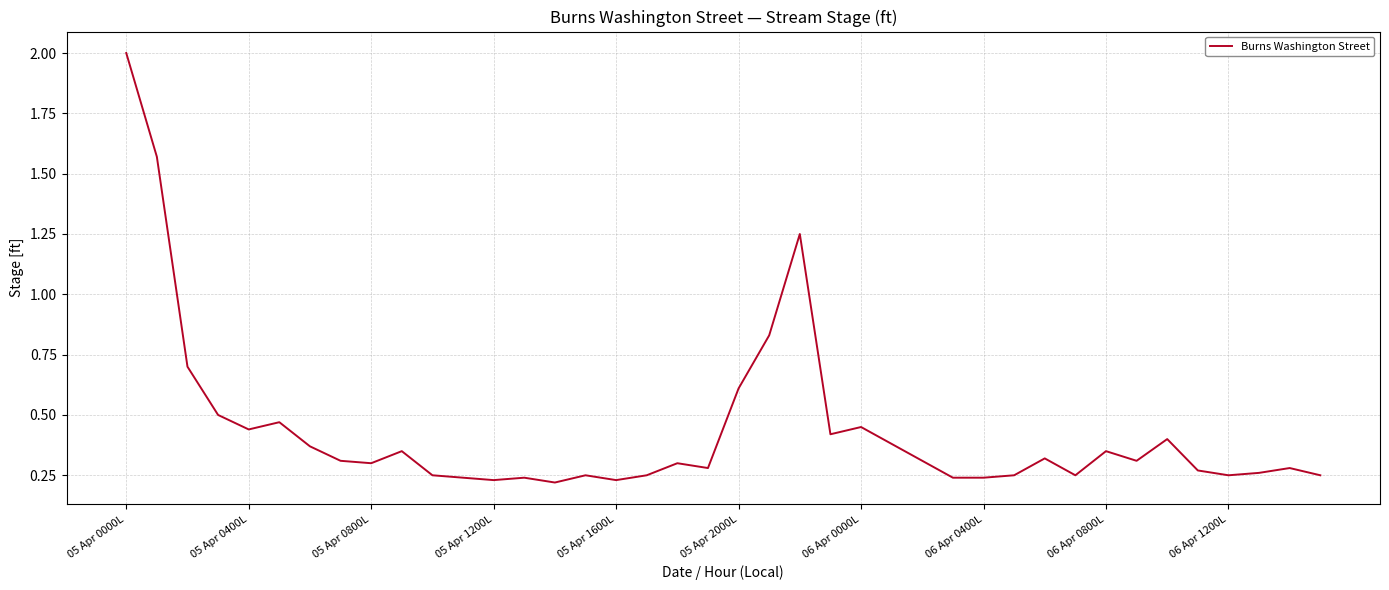

What is the maximum value shown in the chart?

2.0